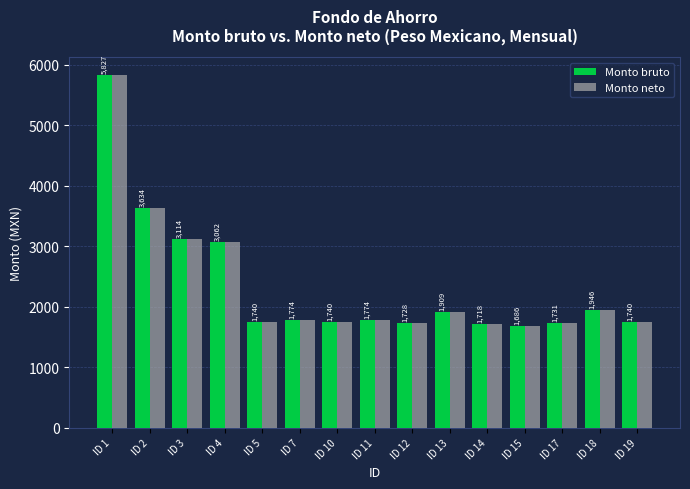

The value of Monto neto at ID 5 is 931.9. True or false?

False